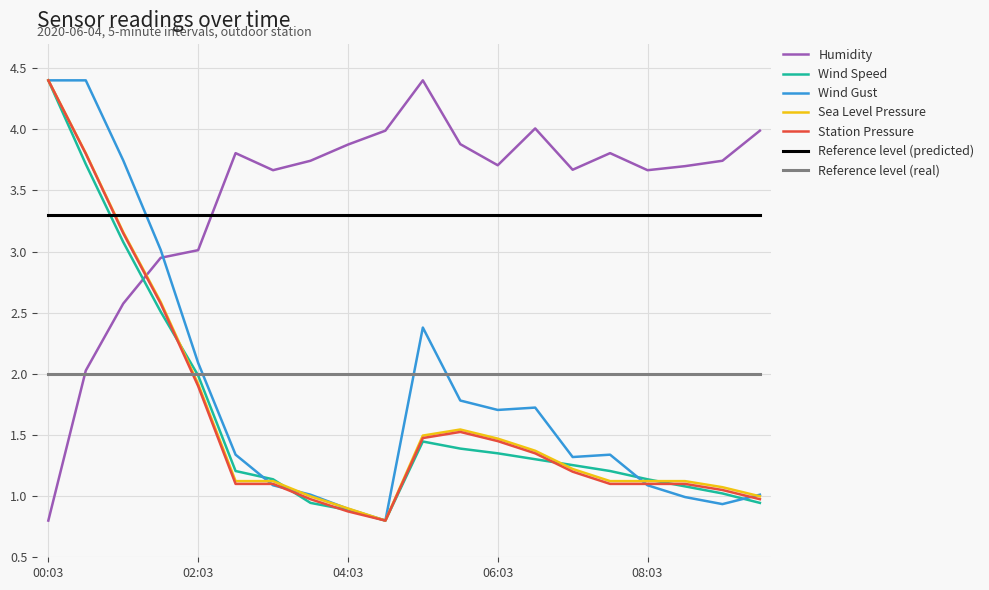

How many categories are shown in the chart?

20